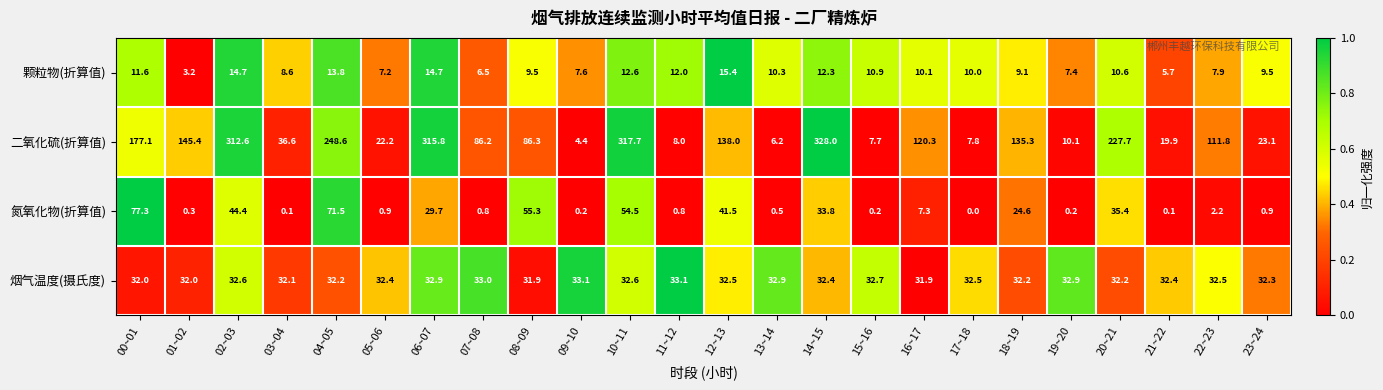

Is the value of 氮氧化物(折算值) at 19~20 greater than the value of 二氧化硫(折算值) at 22~23?

No